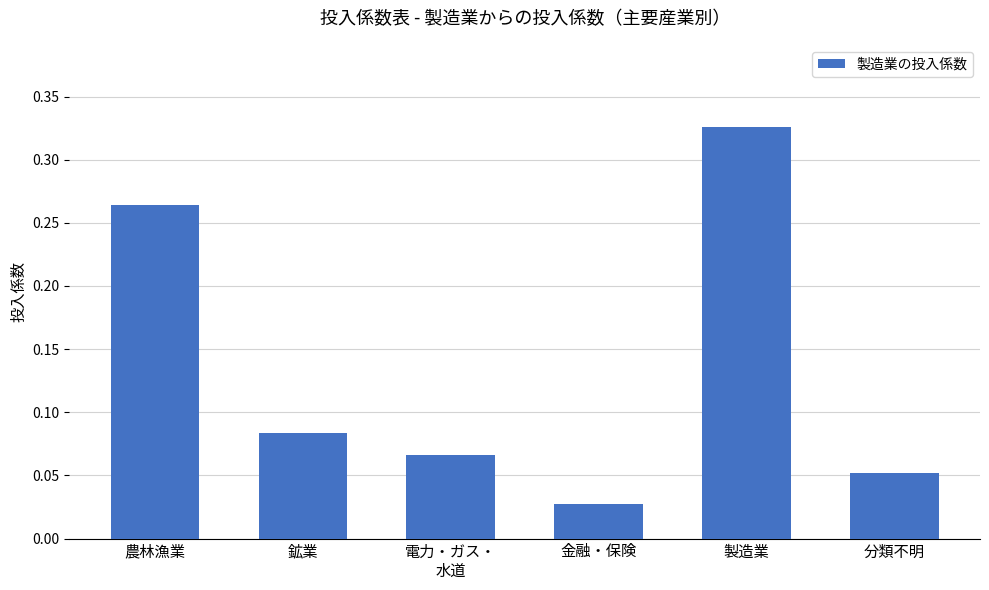

What is the label of the 6th bar from the left?

分類不明